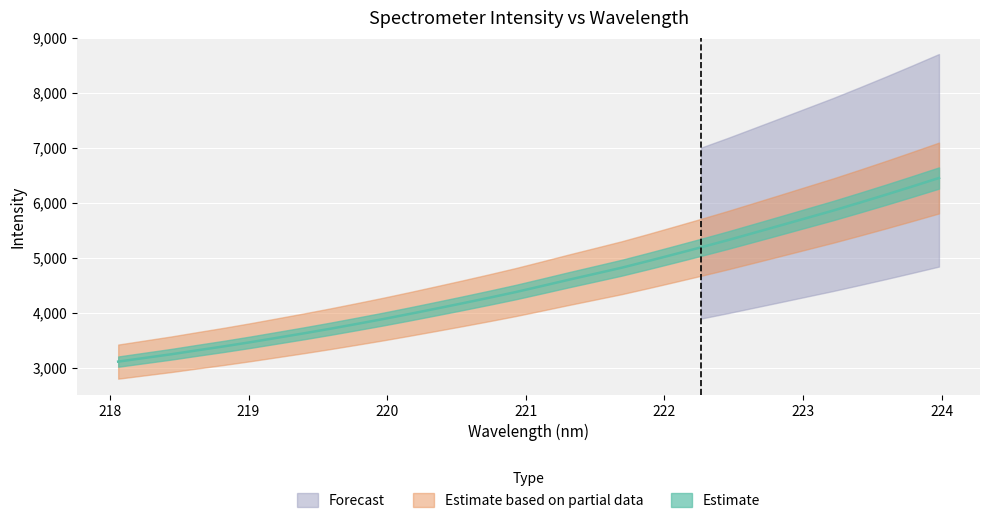

What is the difference between the maximum and minimum values?

3344.5